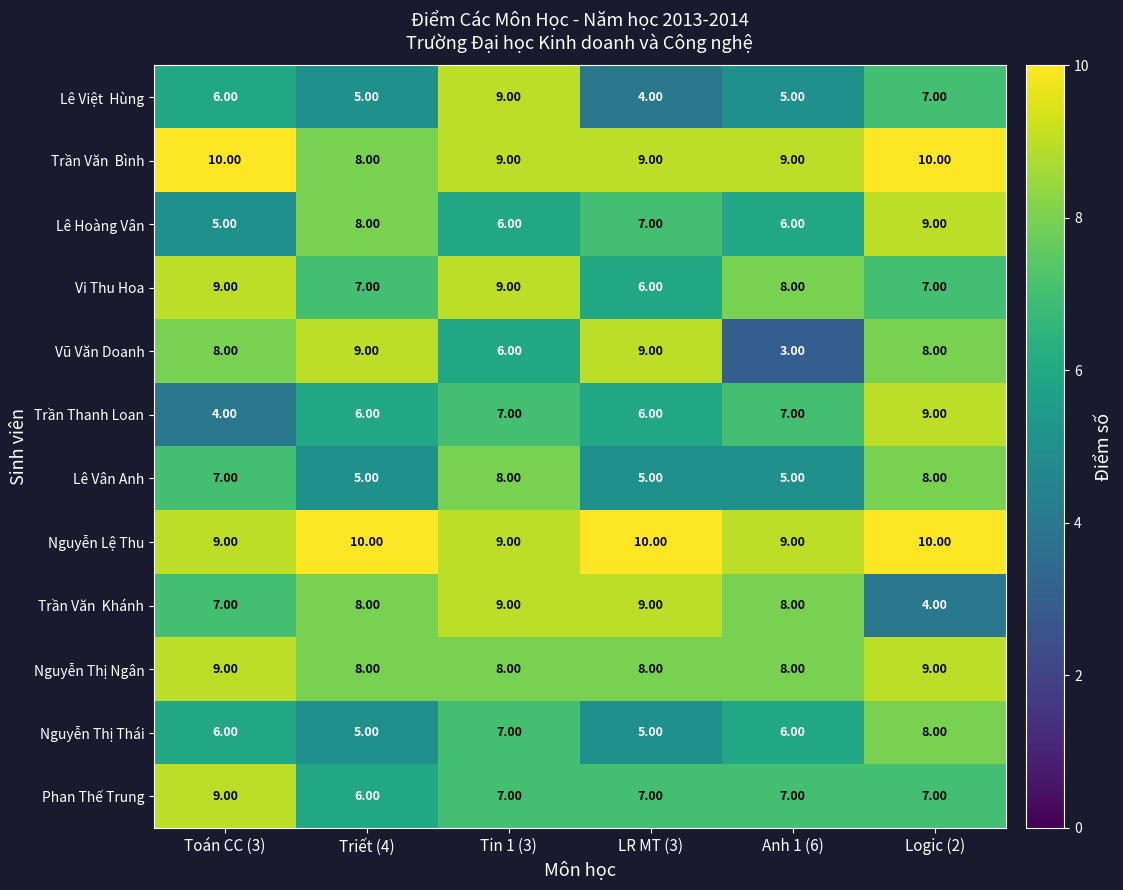

What is the total value across all series at Triết (4)?

85